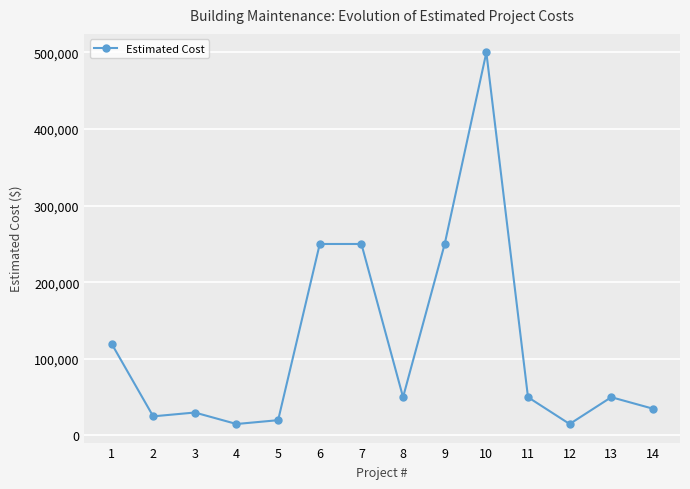

How many data points does each series have?

14